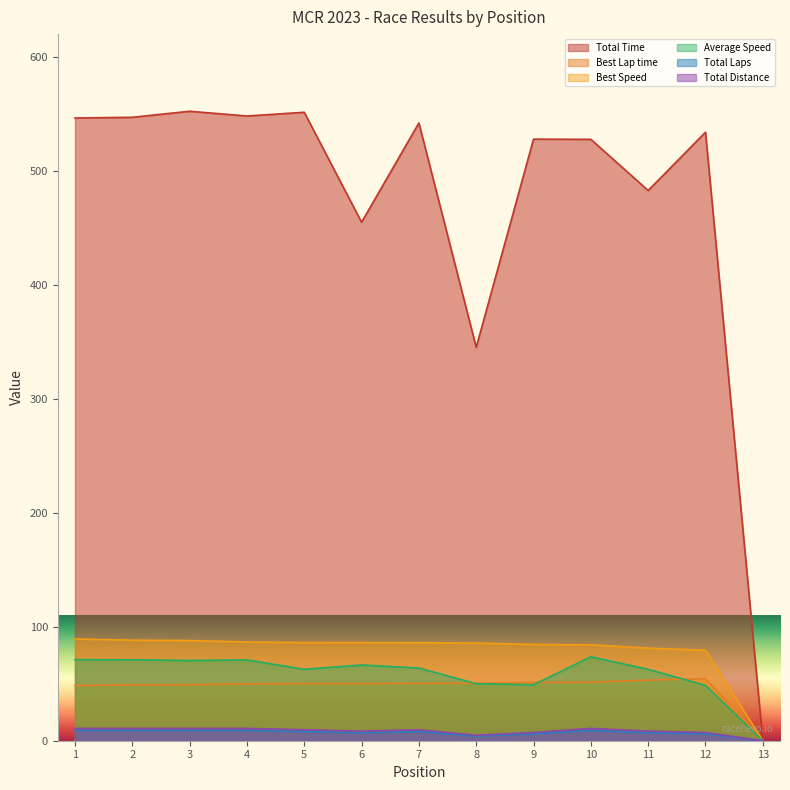

Does the chart have visible grid lines?

No